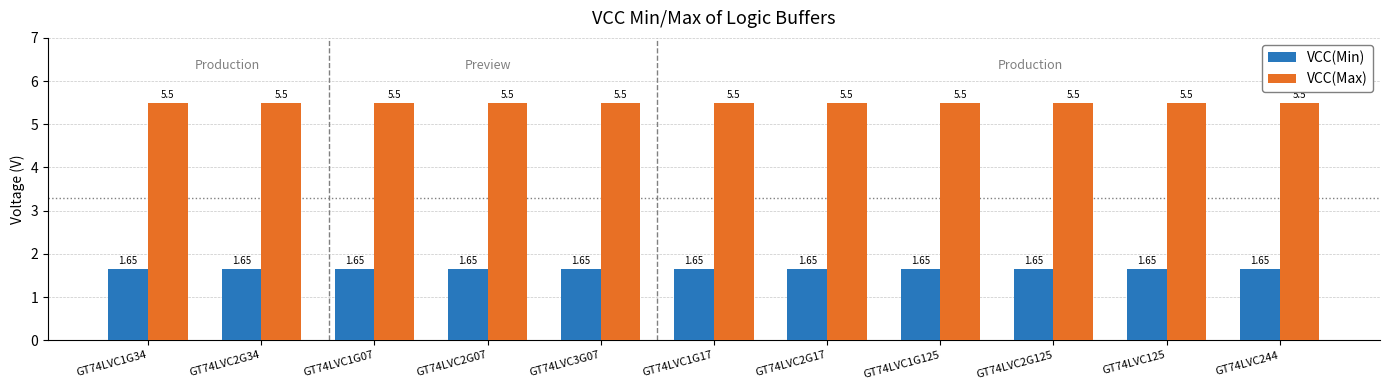

What is the value of the VCC(Max) bar at the 10th from the left?

5.5